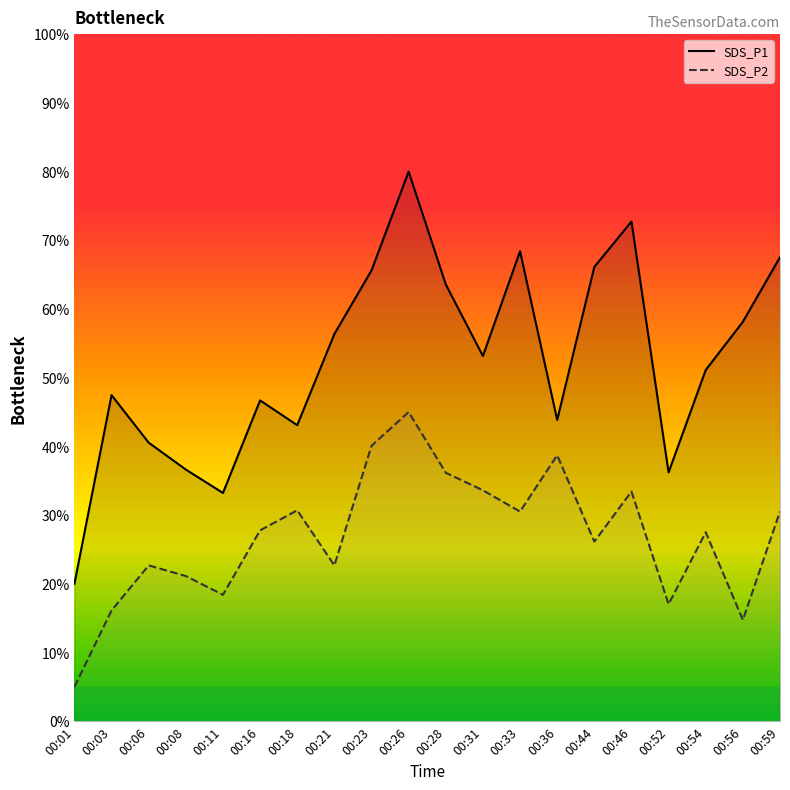

The SDS_P1 series shows 51.1 at 00:54. True or false?

True